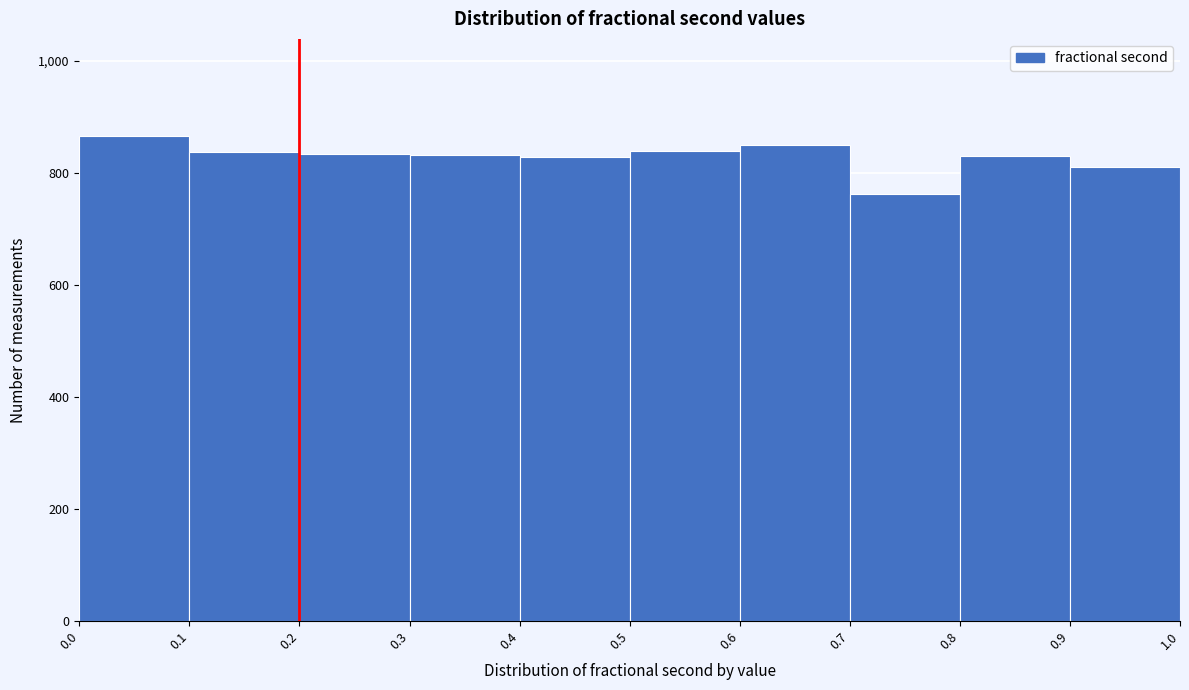

What is the height of the bar covering 0.0 to 0.1 on the x-axis? The values are not printed on the chart, so give them approximately, as read against the axis.

860